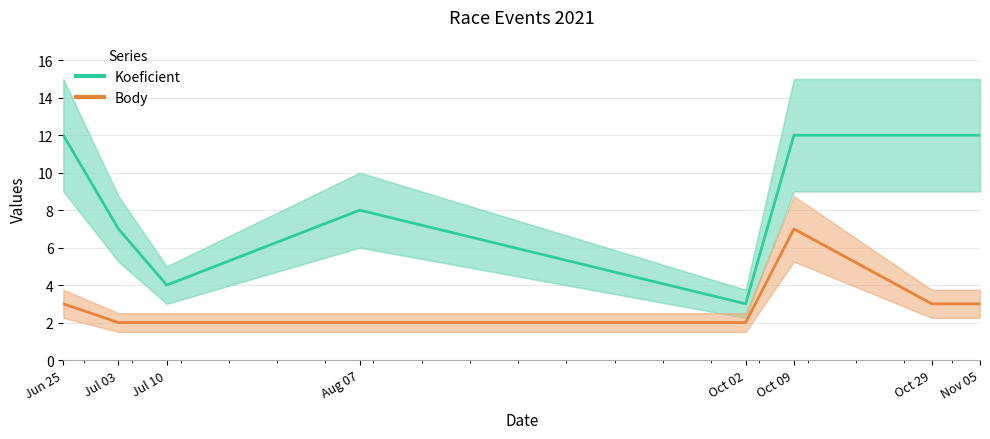

True or false: Koeficient has a value of 7 at Jul 03.

True